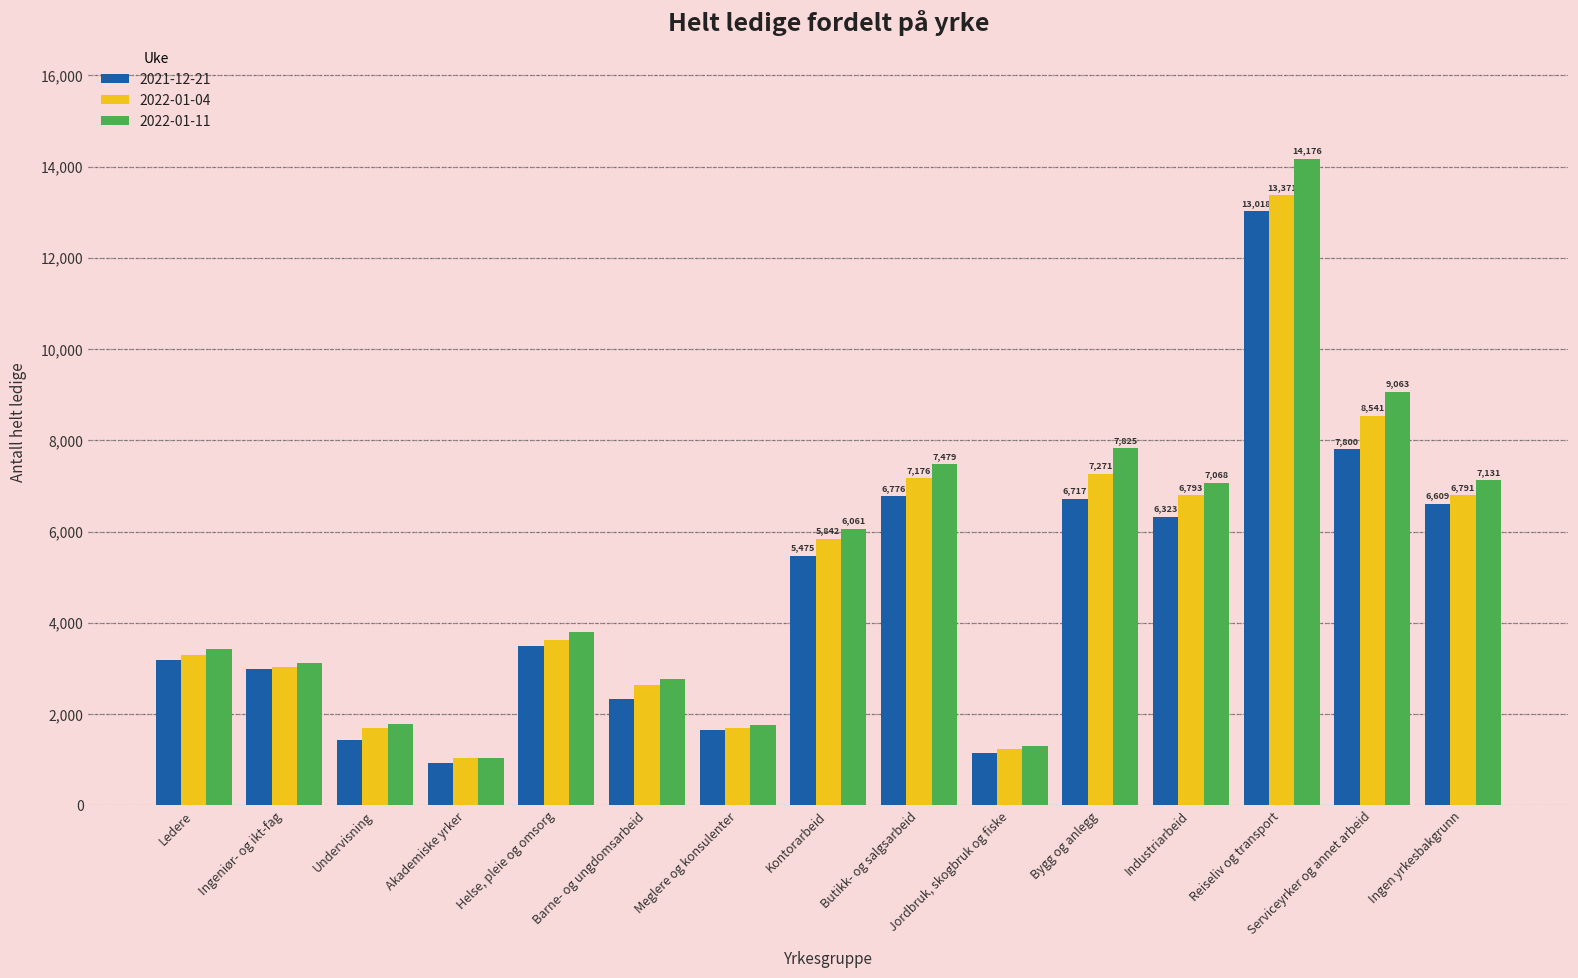

What is the sum of the 2022-01-04 values at Akademiske yrker and Reiseliv og transport?

14399